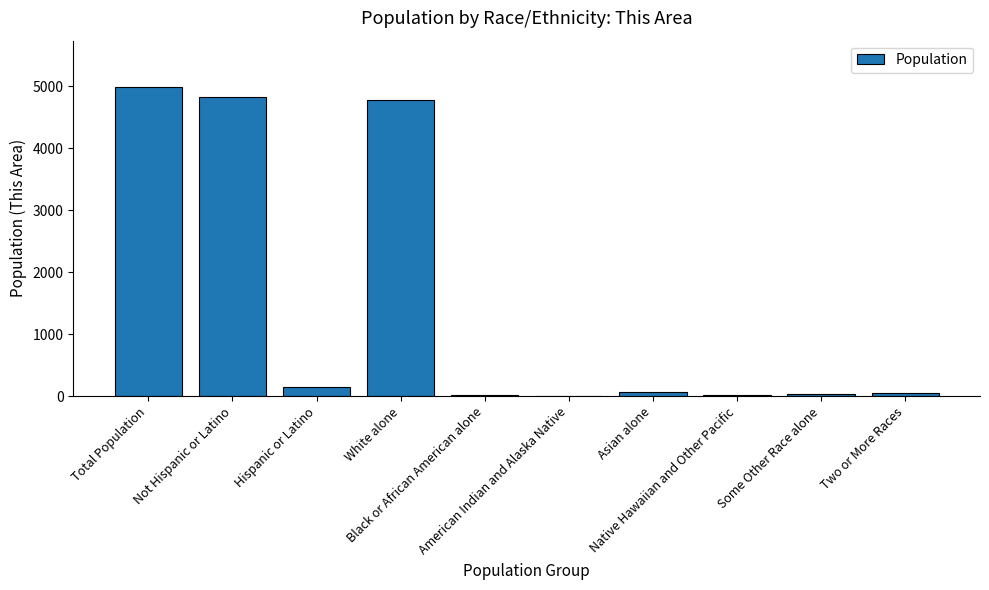

The chart shows a value of 3077 at White alone. True or false?

False